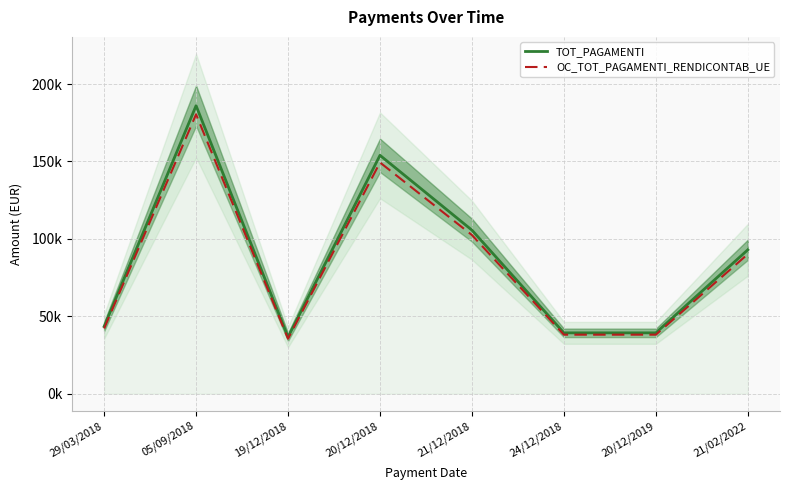

How many series are shown in this chart?

2